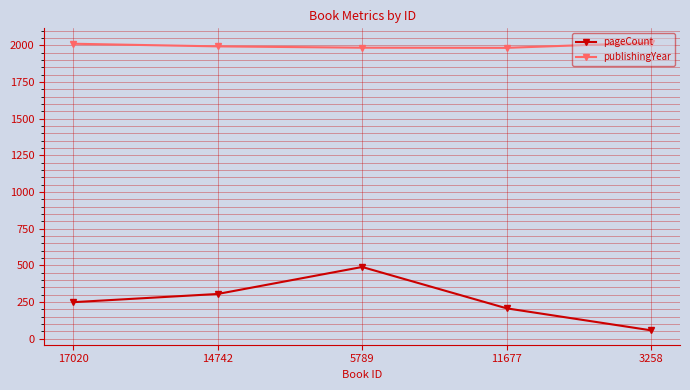

Which series has the largest range (max minus min)?

pageCount